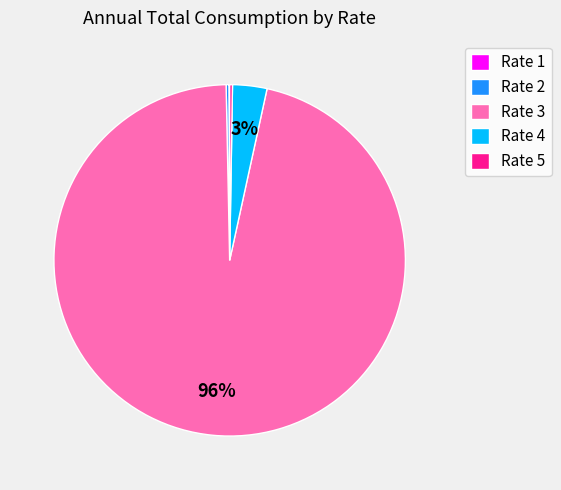

Is it true that Rate 4 is 3% of the pie?

True